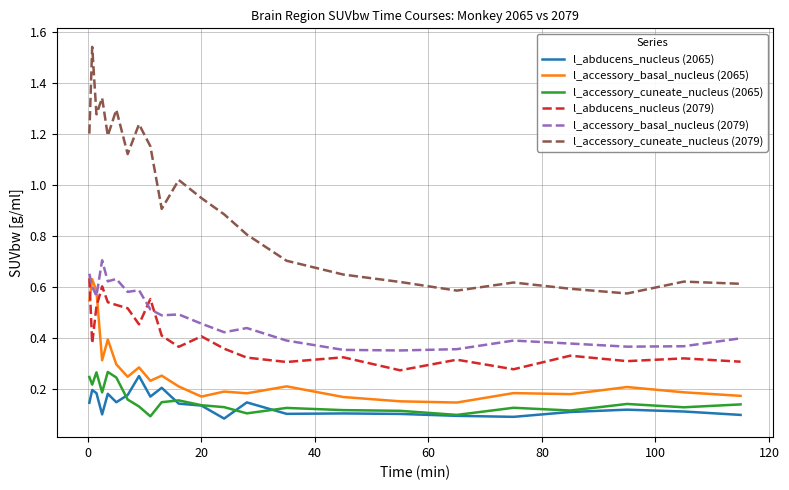

Which series has the largest range (max minus min)?

l_accessory_cuneate_nucleus (2079)